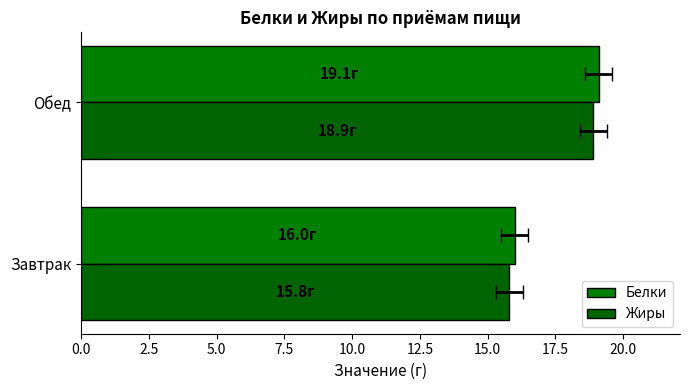

Does the chart contain any negative values?

No